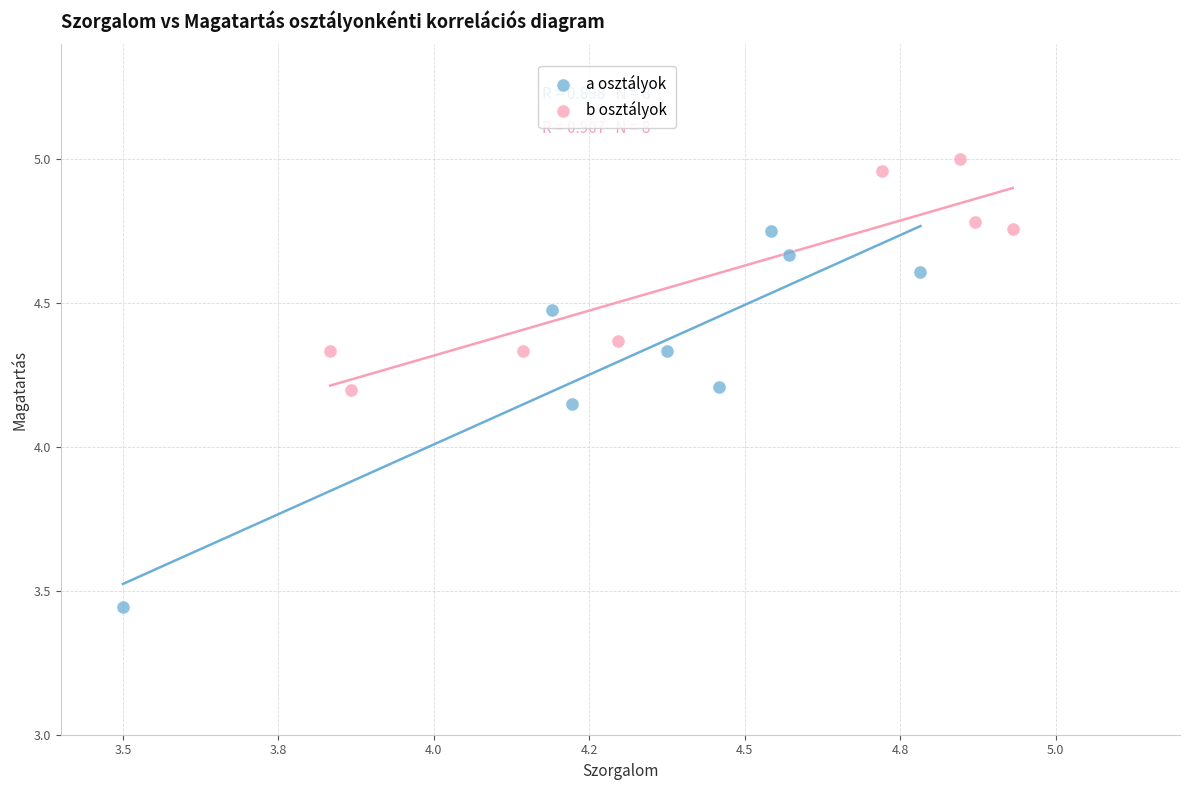

Which series reaches the minimum Y coordinate?

a osztályok